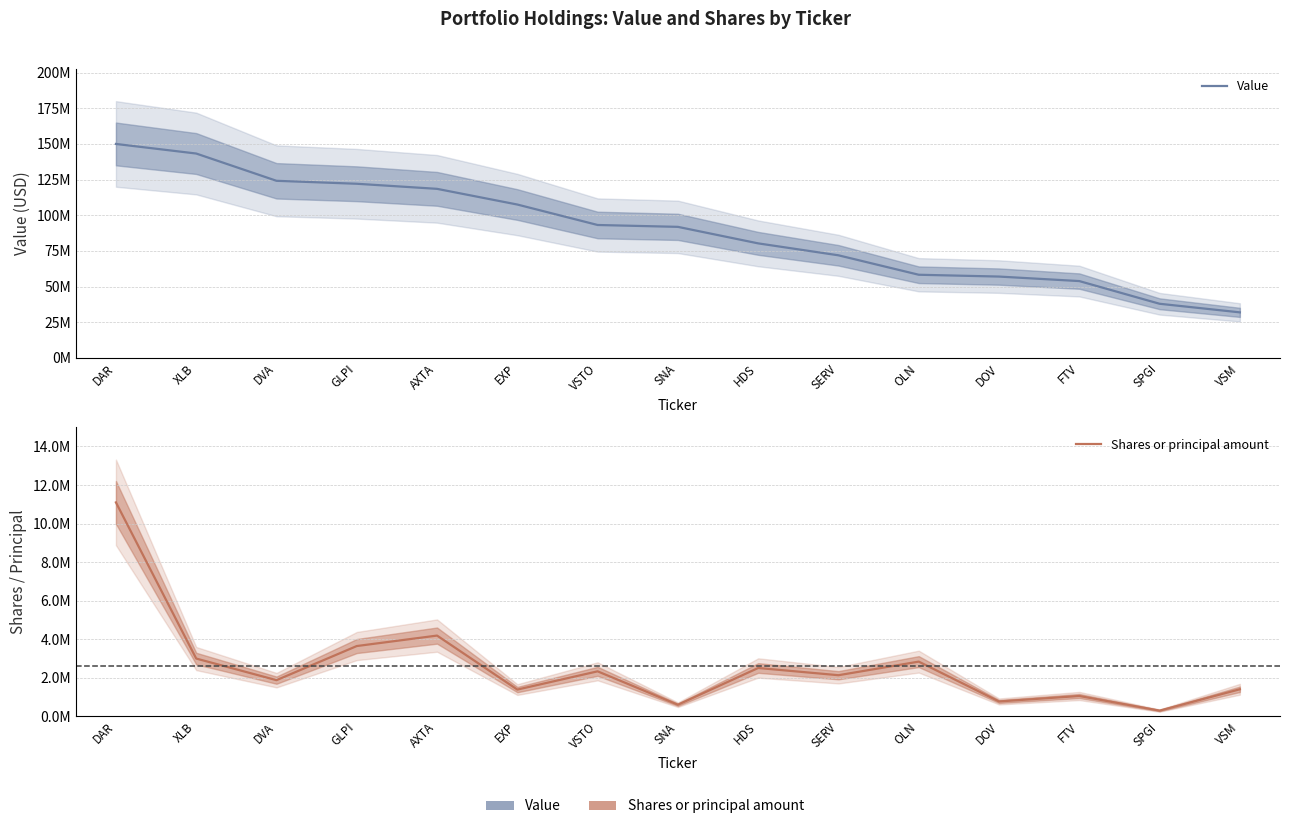

True or false: Shares or principal amount and Value cross at least once.

False